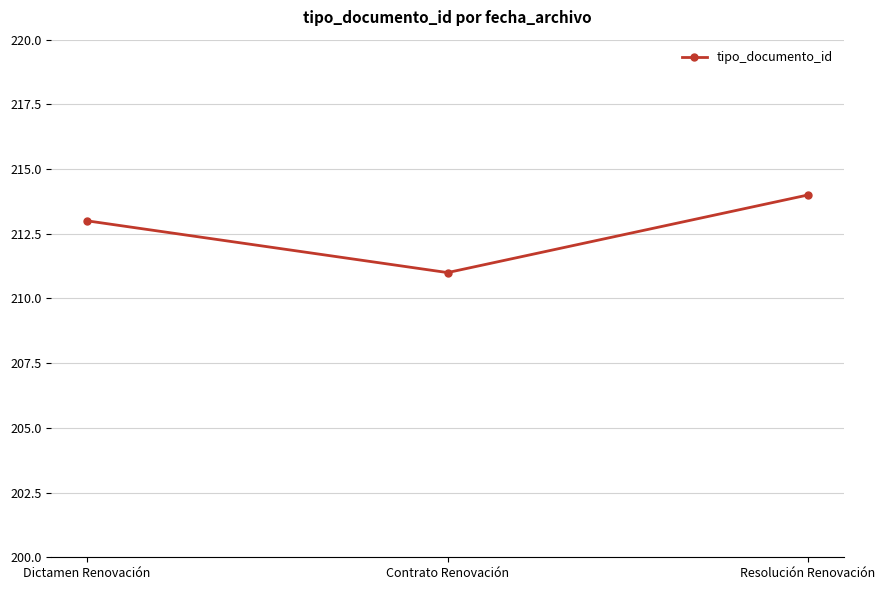

Is it true that the value at Contrato Renovación is 373?

False